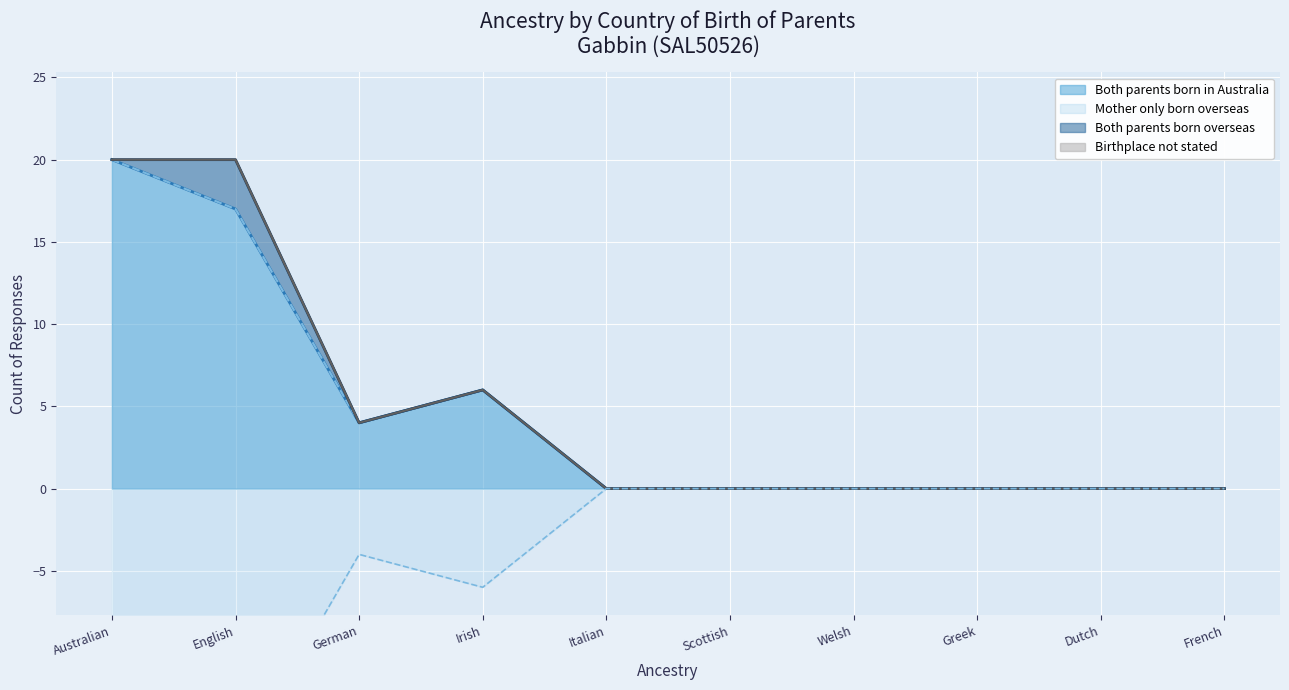

At how many categories does at least one series exceed 16?

2